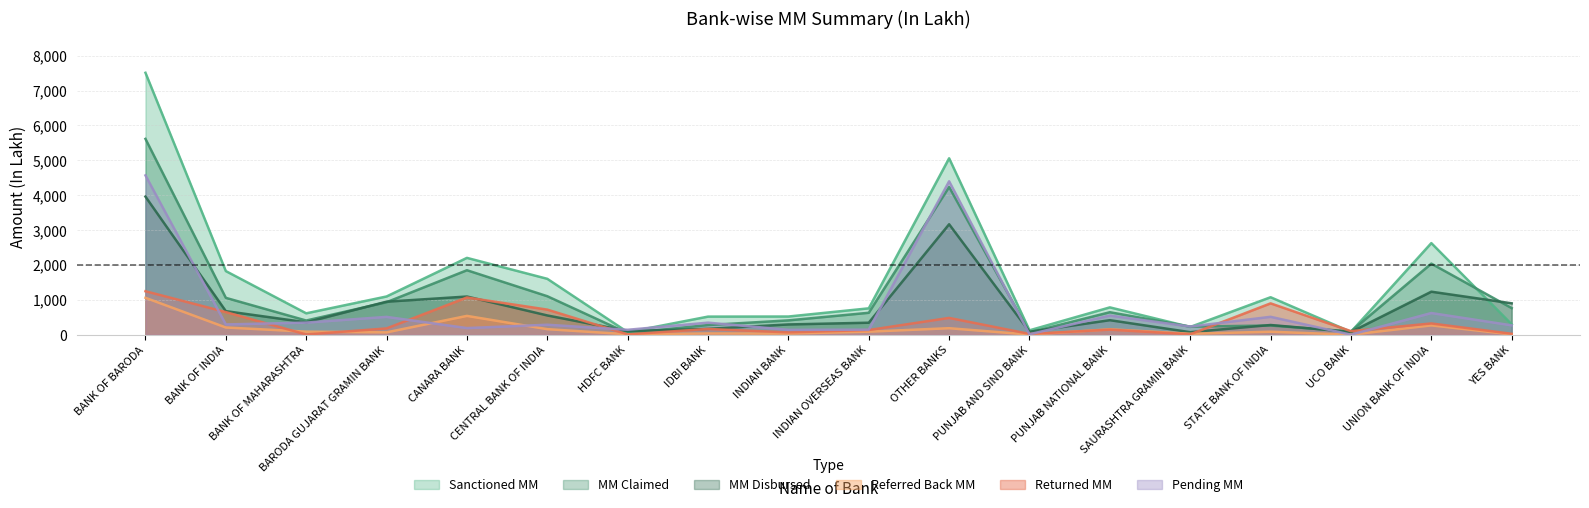

The value of Returned MM at BARODA GUJARAT GRAMIN BANK is 179.7. True or false?

True